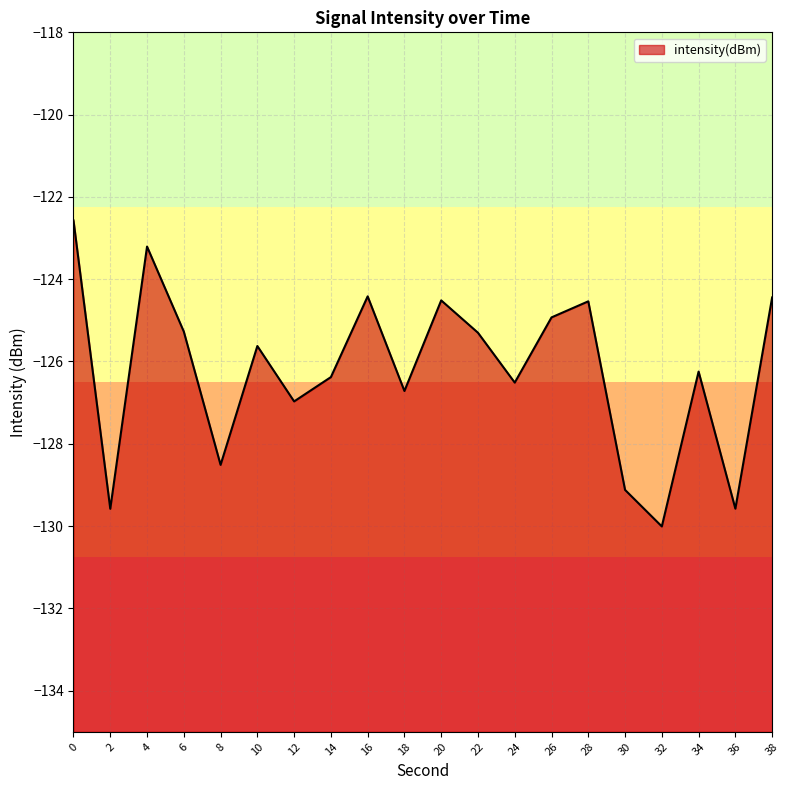

Does the chart have visible grid lines?

Yes